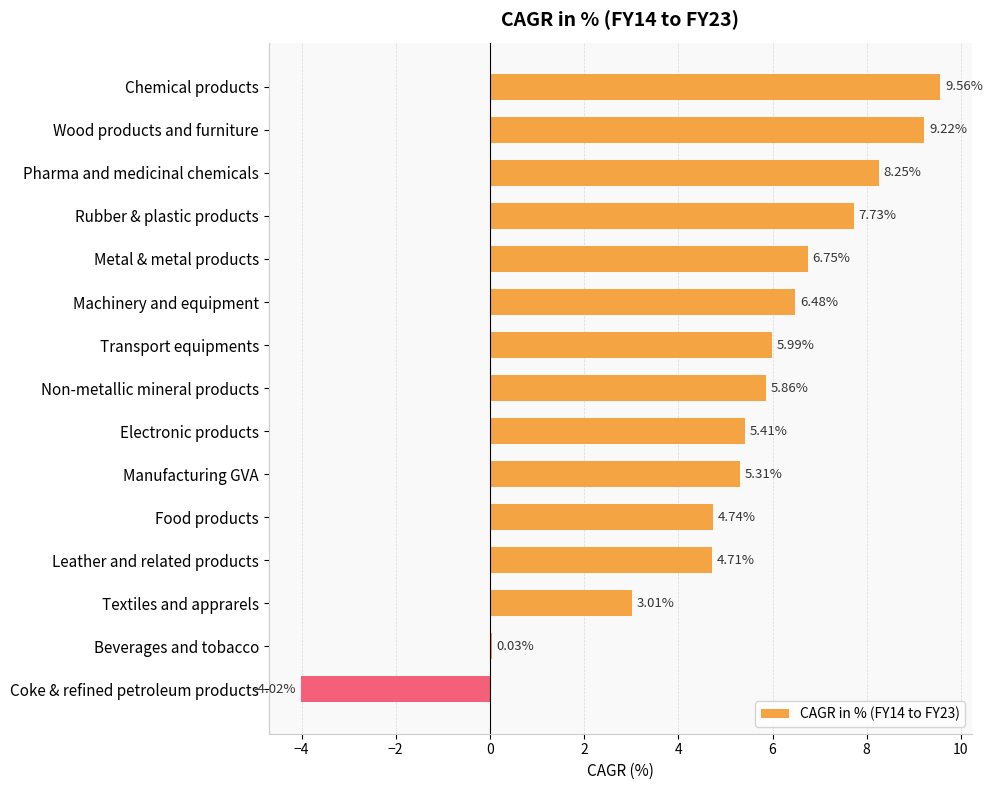

What is the ratio of the value at Manufacturing GVA to the value at Chemical products?

0.6